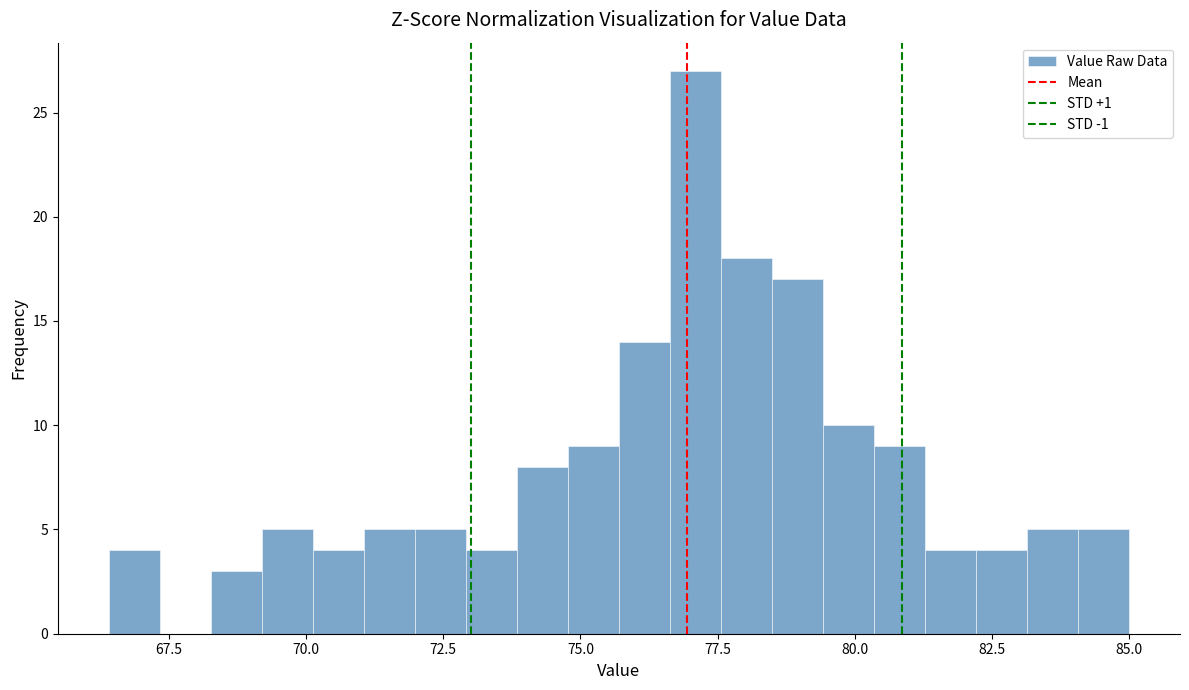

Read against the x-axis, roughly where is the centre of the tallest bar?

77.0